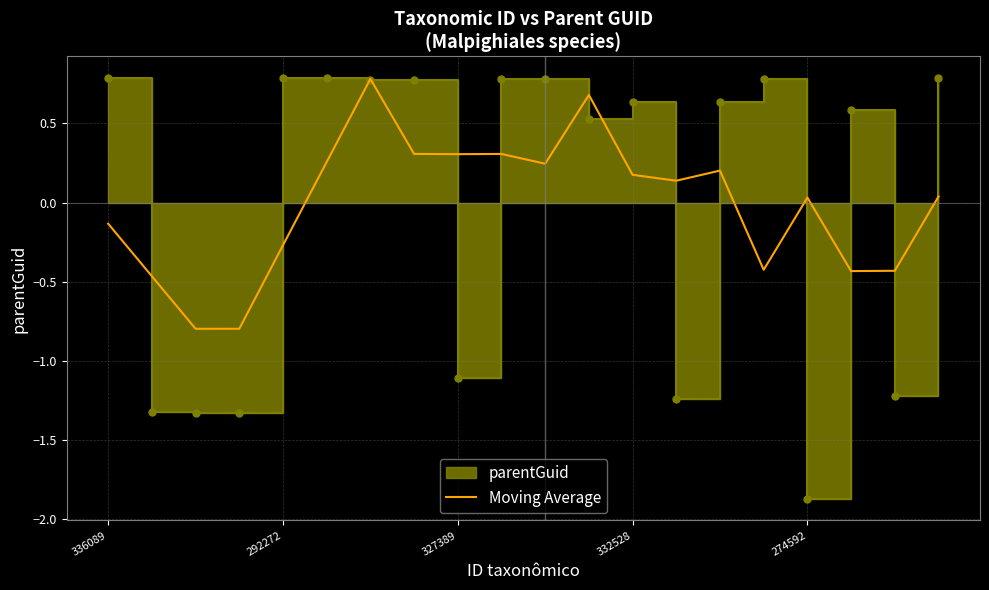

How many values exceed 0?

12